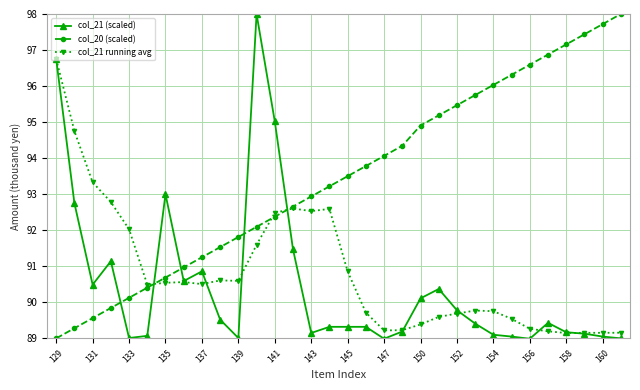

True or false: col_21 (scaled) and col_20 (scaled) intersect in this chart.

True